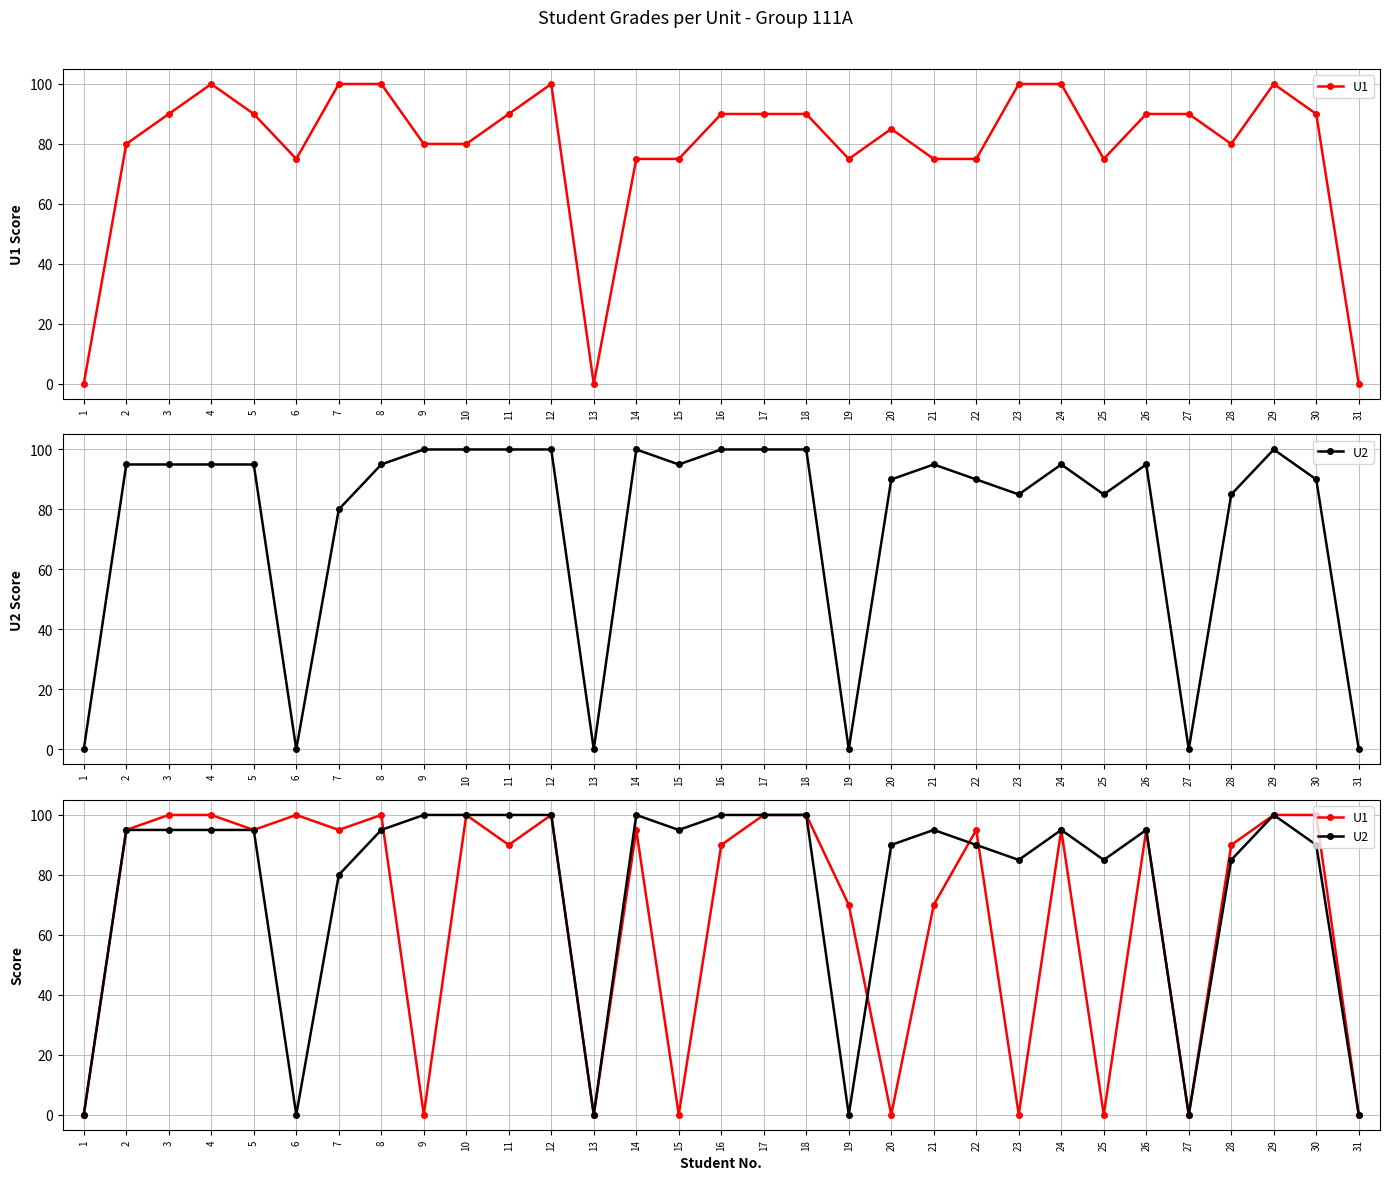

Reading right to left, what are all the values shown in this chart?

U1: 31=0	30=100	29=100	28=90	27=0	26=95	25=0	24=95	23=0	22=95	21=70	20=0	19=70	18=100	17=100	16=90	15=0	14=95	13=0	12=100	11=90	10=100	9=0	8=100	7=95	6=100	5=95	4=100	3=100	2=95	1=0
U2: 31=0	30=90	29=100	28=85	27=0	26=95	25=85	24=95	23=85	22=90	21=95	20=90	19=0	18=100	17=100	16=100	15=95	14=100	13=0	12=100	11=100	10=100	9=100	8=95	7=80	6=0	5=95	4=95	3=95	2=95	1=0